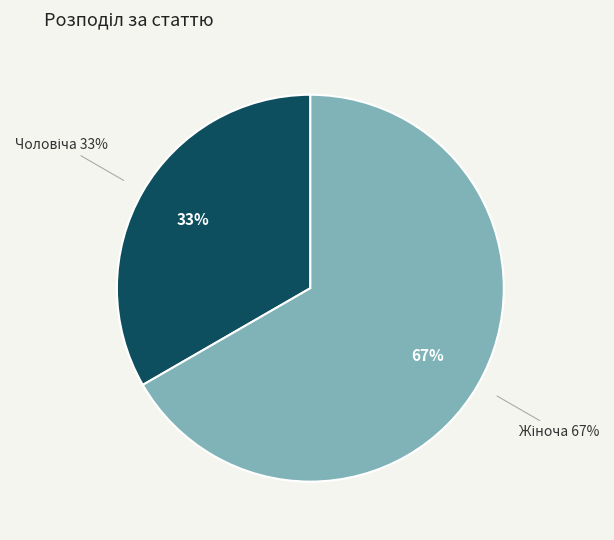

How much of the chart is everything except Жіноча?

33.3%